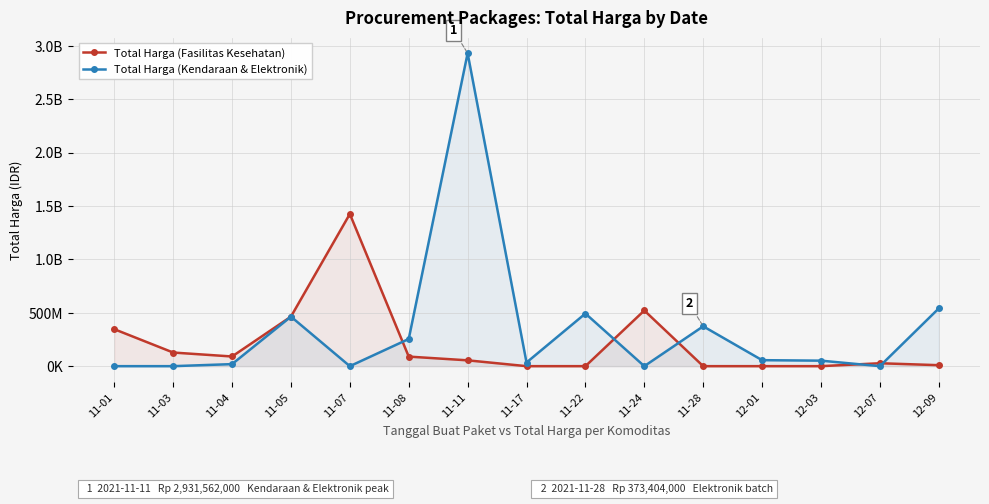

At 11-04, list the series in order from smallest to largest.

Total Harga (Kendaraan & Elektronik), Total Harga (Fasilitas Kesehatan)